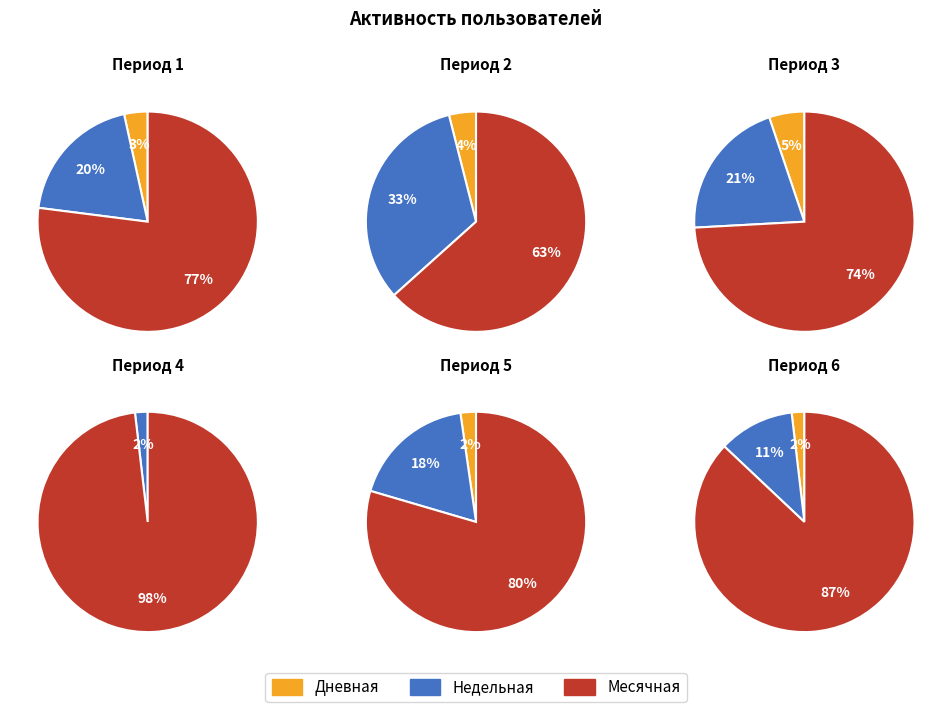

Rank the series by their average value, from highest to lowest.

Месячная, Недельная, Дневная